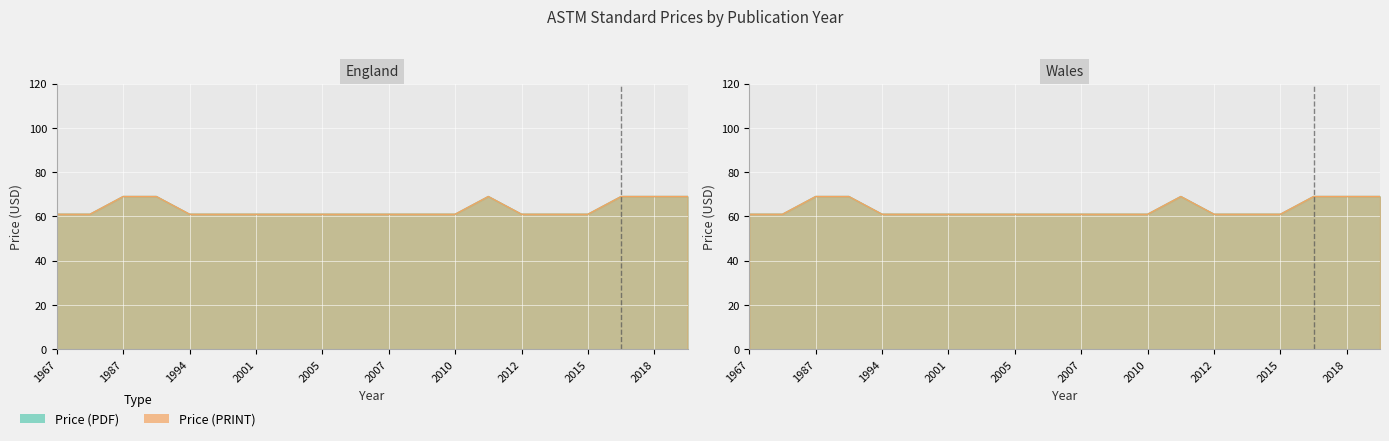

Reading left to right, extract all data points from this chart.

Price (PDF): 61	61	69	69	61	61	61	61	61	61	61	61	61	69	61	61	61	69	69	69
Price (PRINT): 61	61	69	69	61	61	61	61	61	61	61	61	61	69	61	61	61	69	69	69